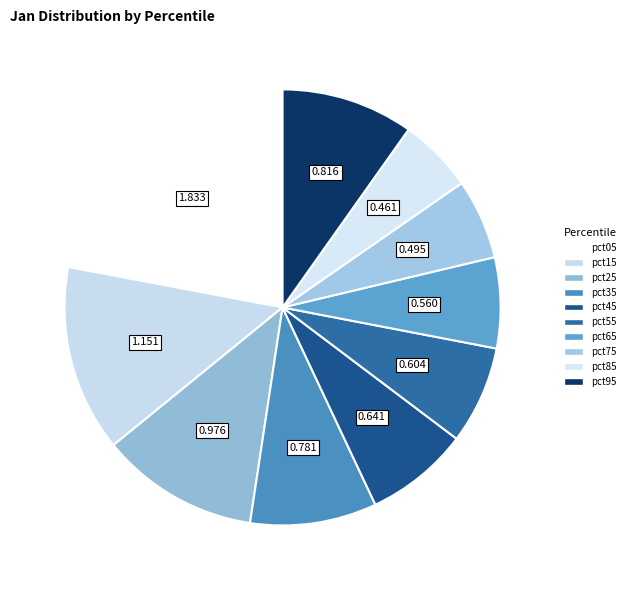

What percentage is the pct05 slice, to the nearest percent?

22%